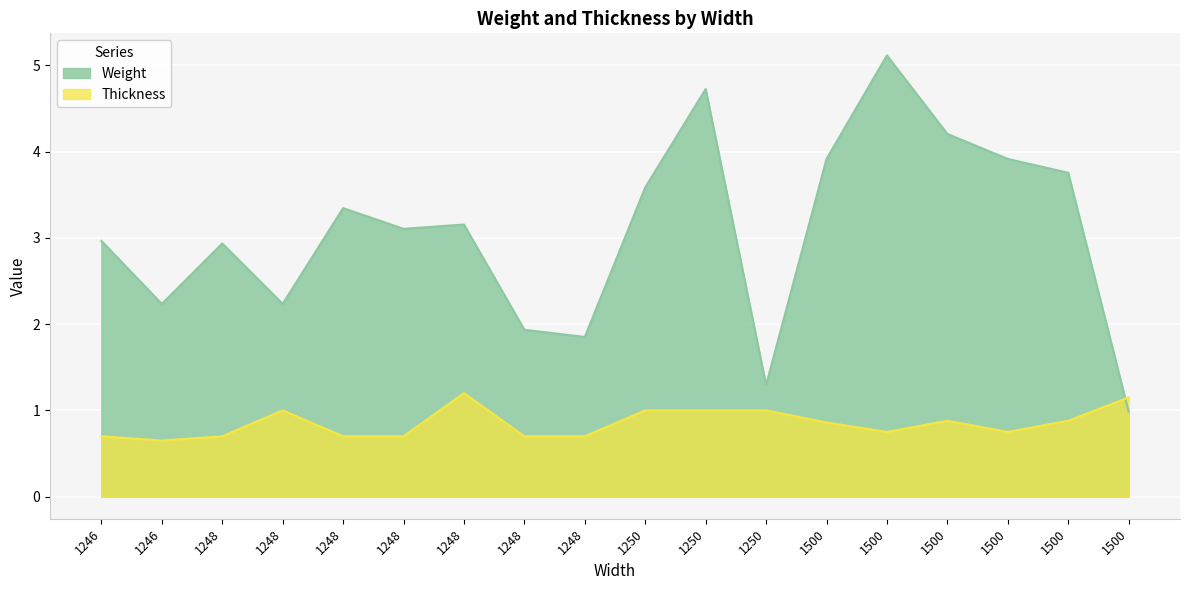

What are all the series names shown in the legend?

Weight, Thickness